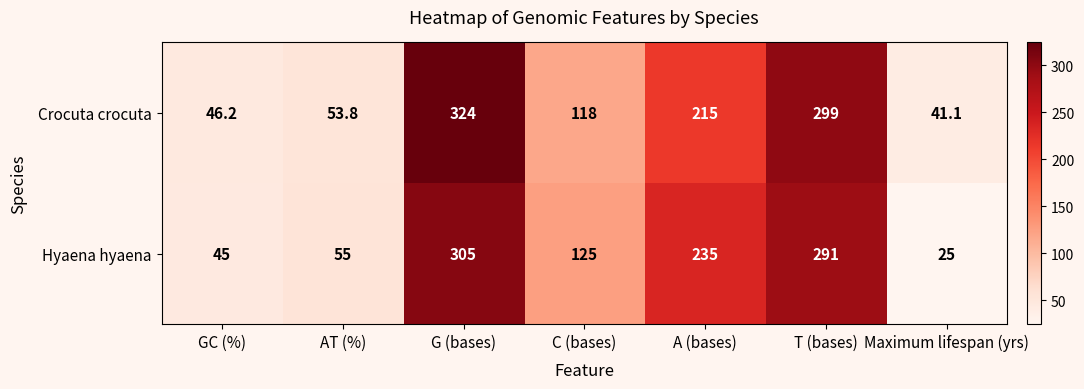

What is the difference between the highest and lowest values at AT (%)?

1.2